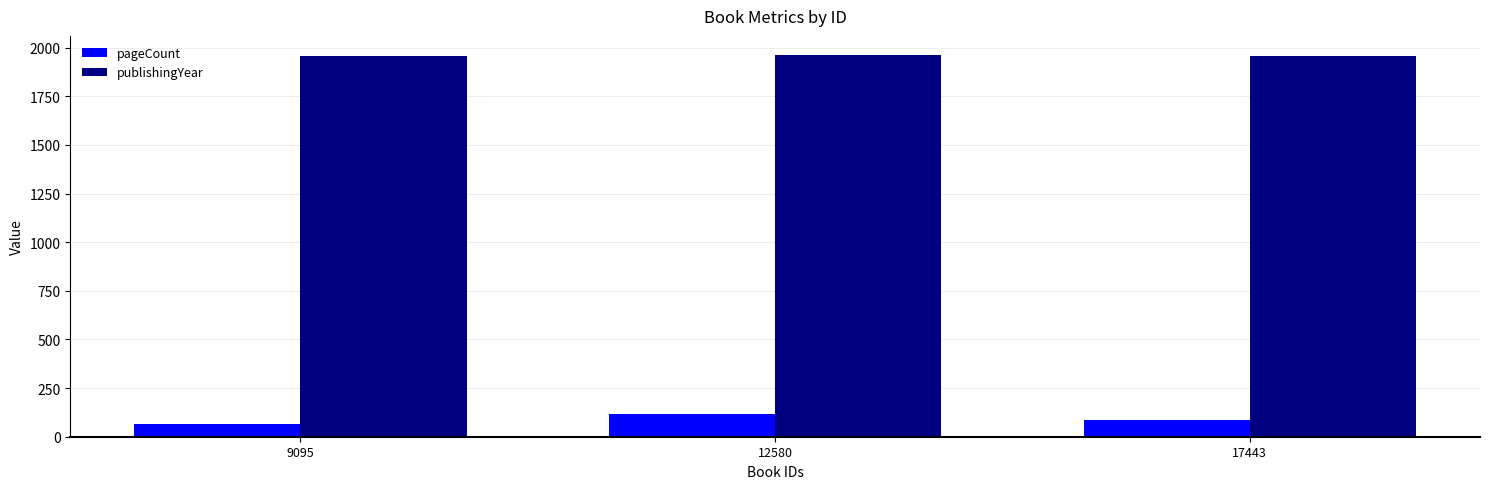

True or false: pageCount has a value of 84 at 17443.

True